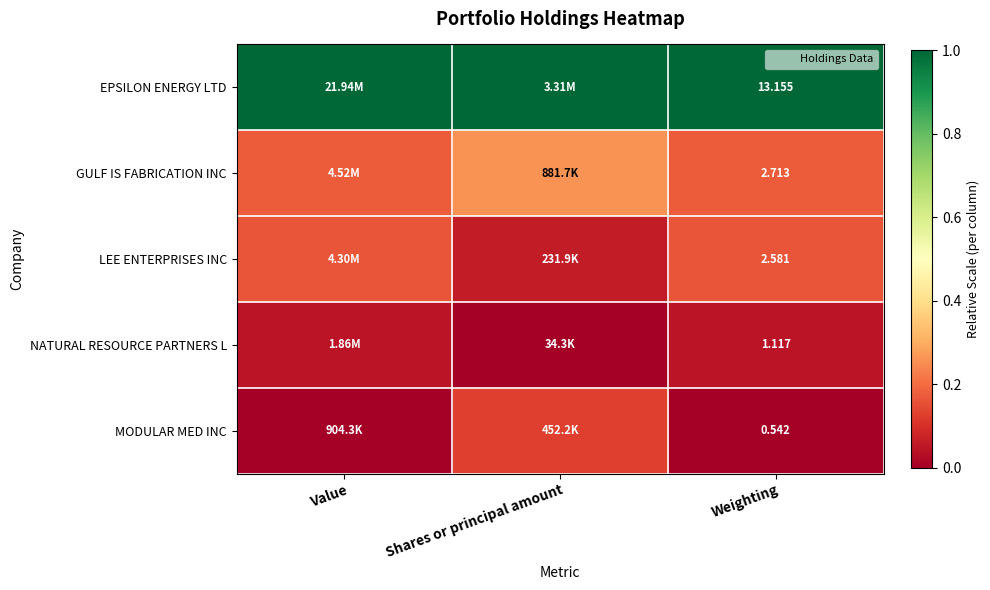

How many GULF IS FABRICATION INC values are between 0 and 1?

3